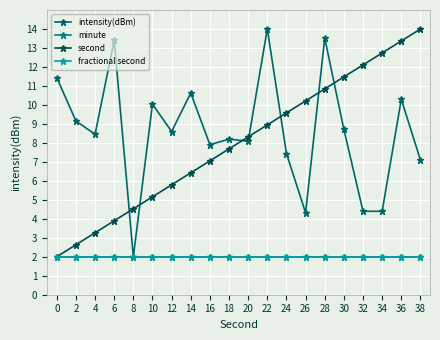

What is the value of the minute point at the 15th from the left?

2.0